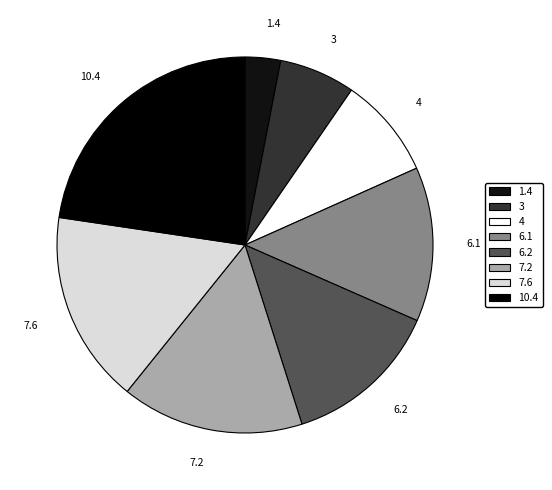

Is it true that 6.1 is 3% of the pie?

False